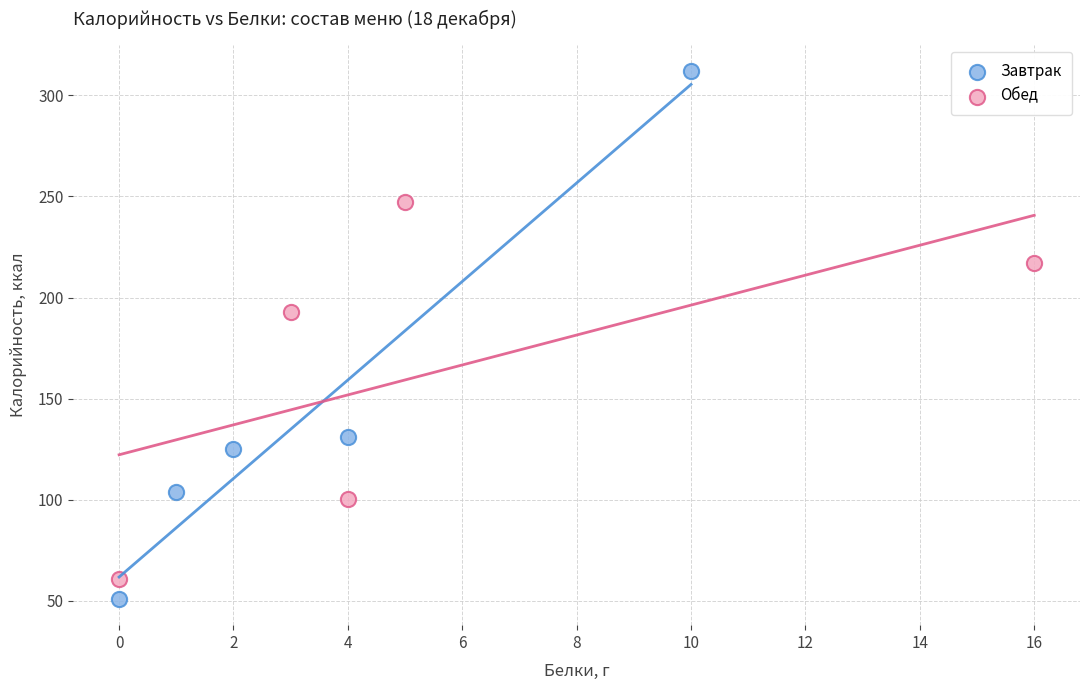

Which series contains the lowest Y value?

Завтрак